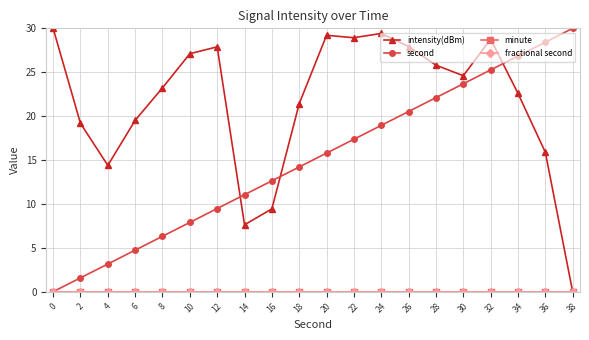

Is this an area chart (filled region under the line)?

No